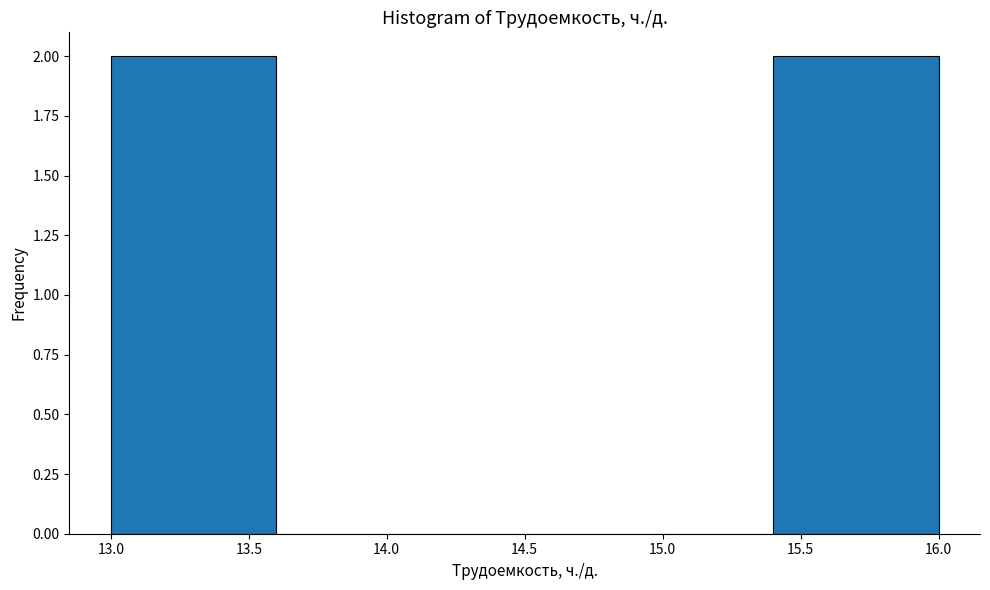

Reading left to right, list every bar in this chart as the range it spans on the x-axis followed by its height. The values are not printed on the chart, so give them approximately, as read against the axis.

13.0 to 13.6: 2
13.6 to 14.2: 0
14.2 to 14.8: 0
14.8 to 15.4: 0
15.4 to 16.0: 2